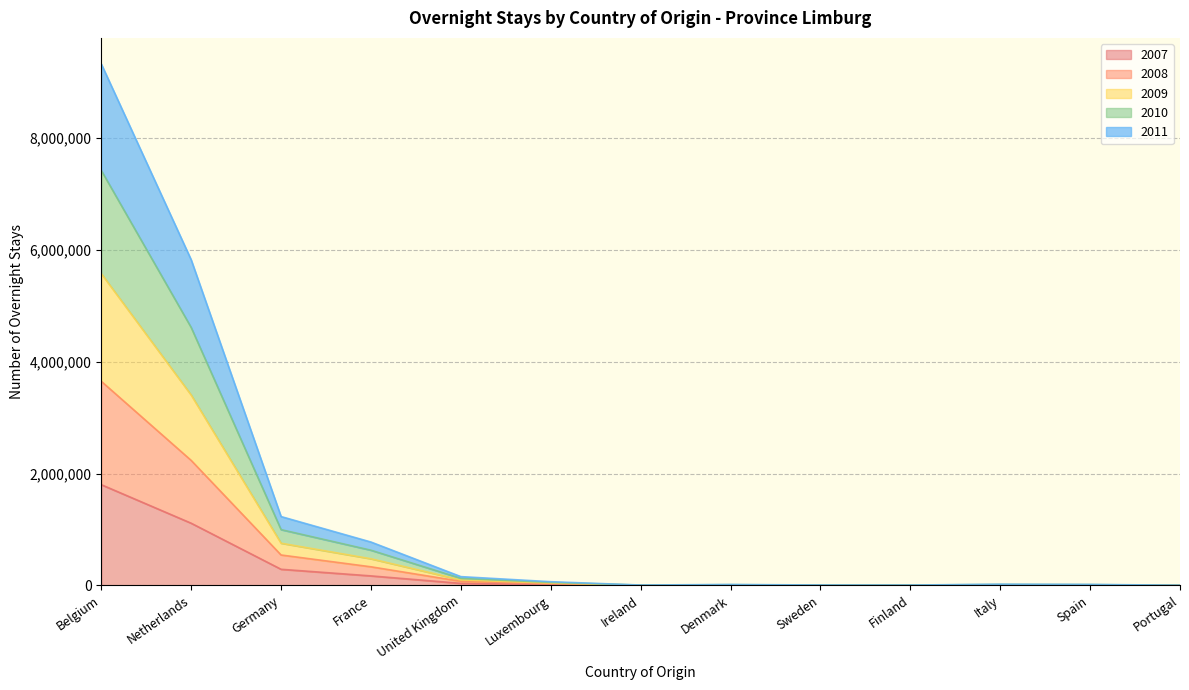

How many values in the 2011 series exceed 6681?

6